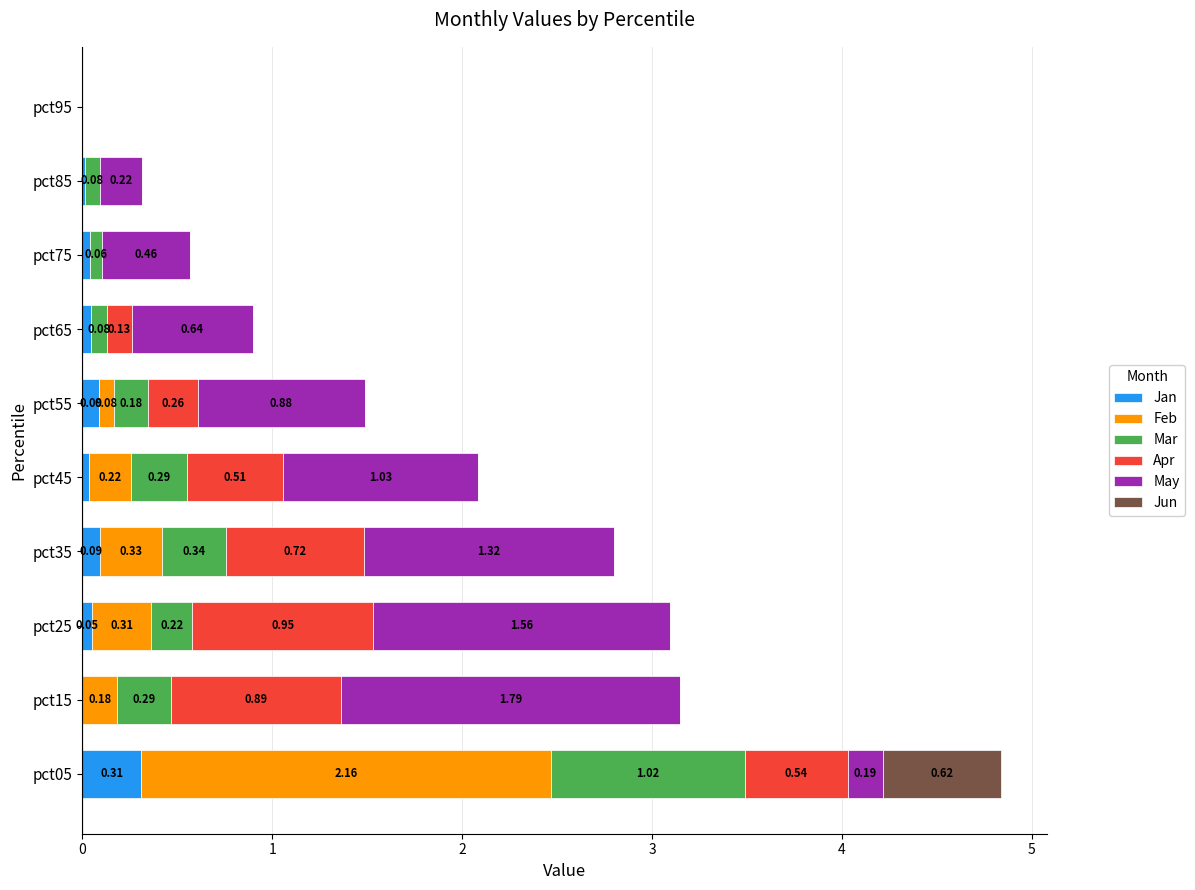

What is the total value across all series at pct55?

1.5